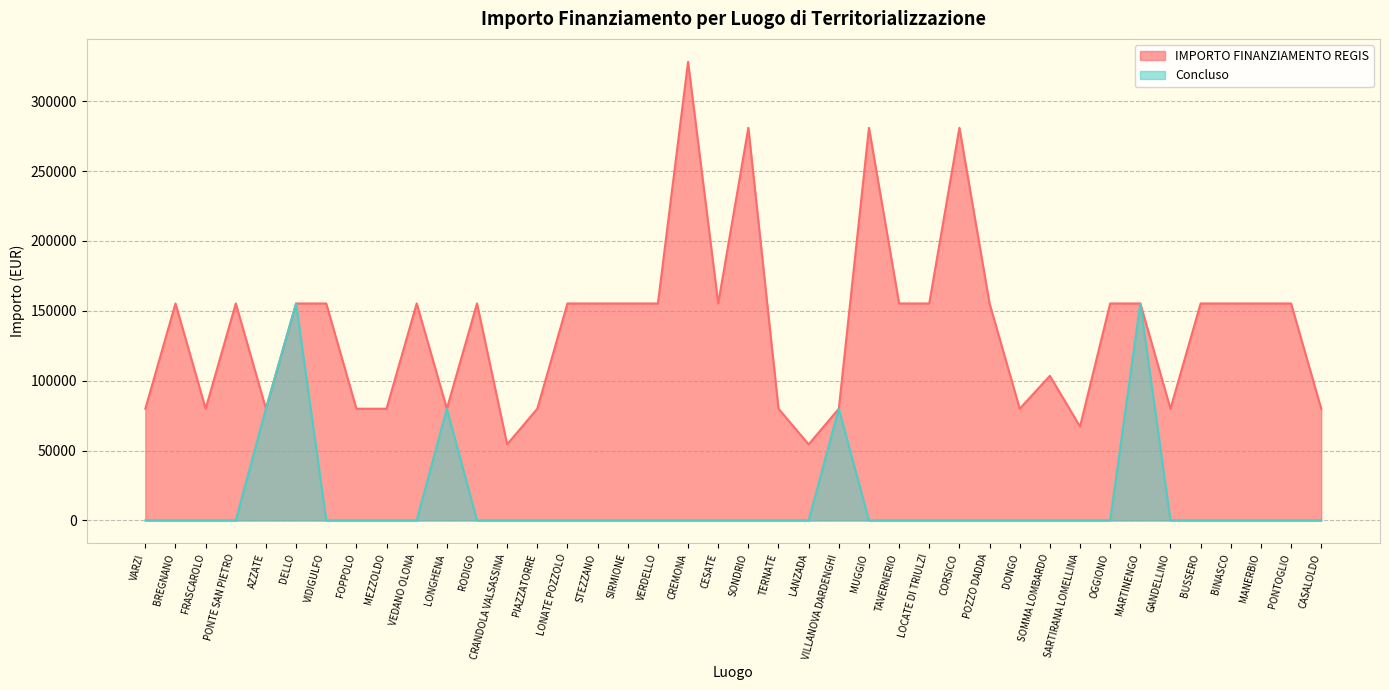

Where is IMPORTO FINANZIAMENTO REGIS nearest to the value 191286?

BREGNANO